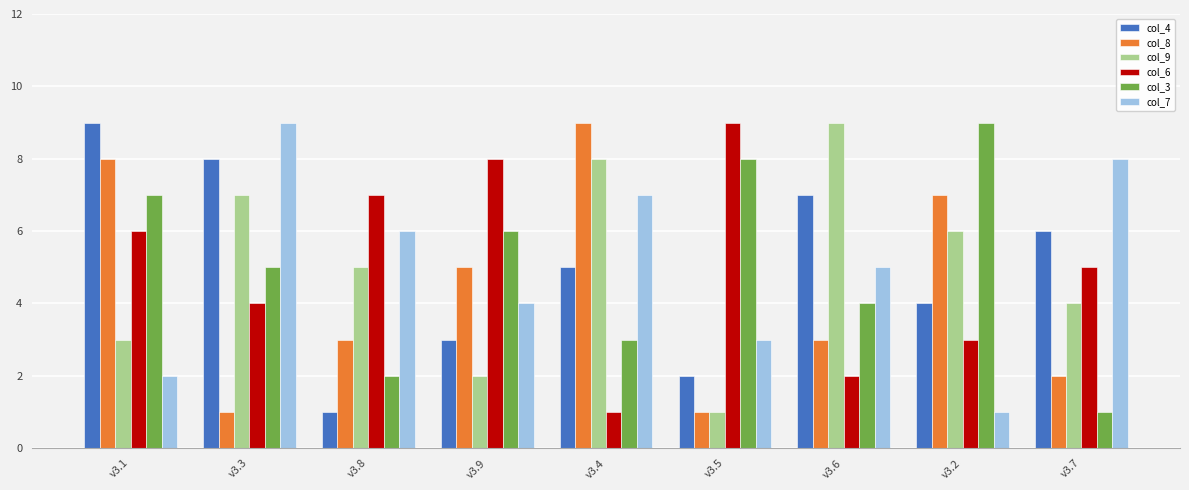

Is the value of col_6 at v3.4 greater than the value of col_3 at v3.8?

No